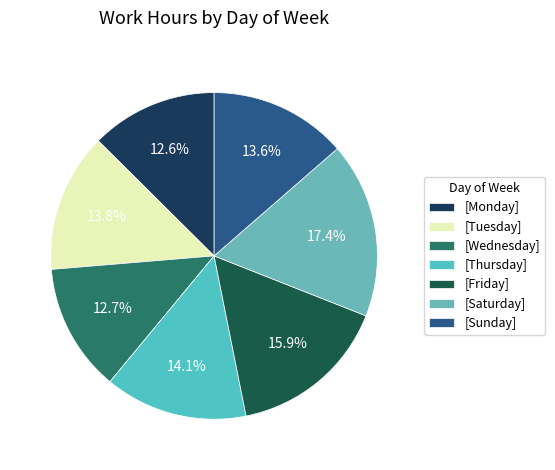

To the nearest percent, what is the average slice percentage?

14%